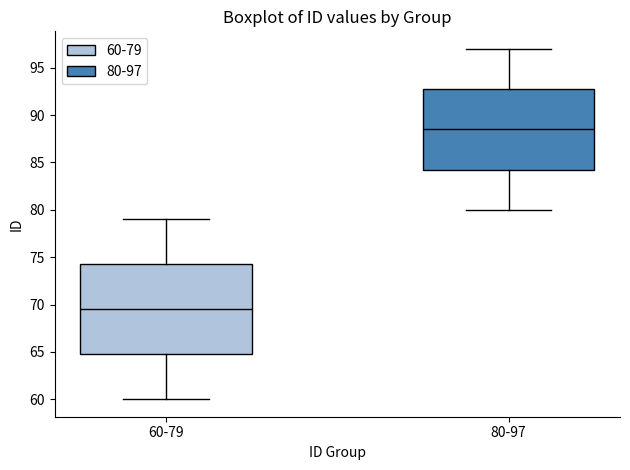

Which box's median line is the highest?

80-97